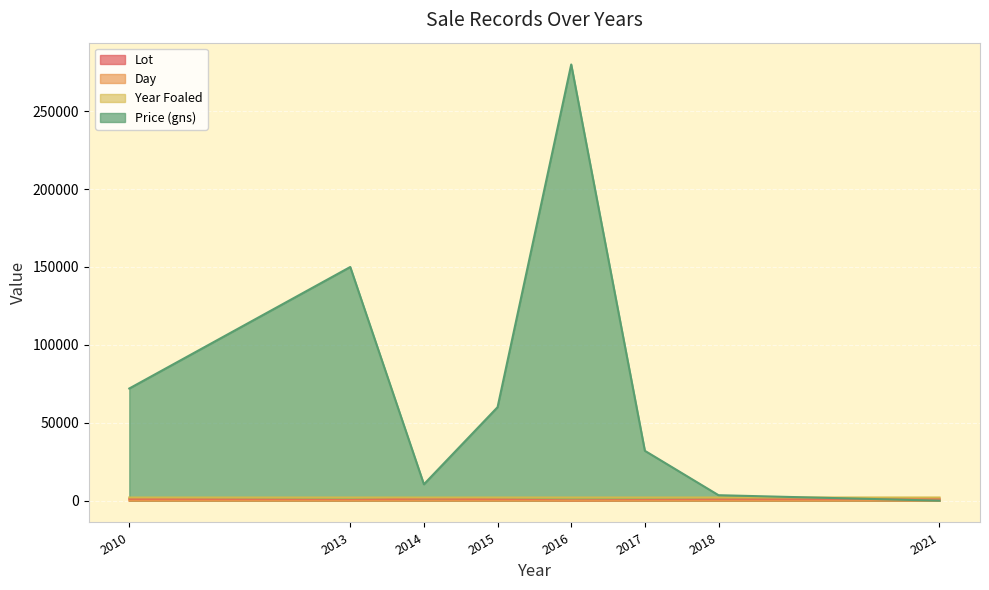

Which series has the largest range (max minus min)?

Price (gns)